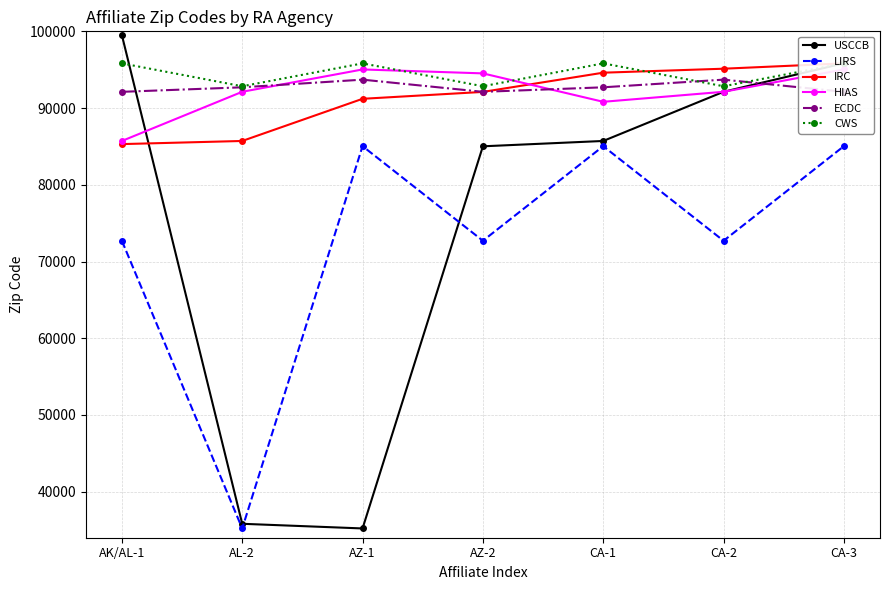

True or false: IRC has more than 2 interior local peaks.

False